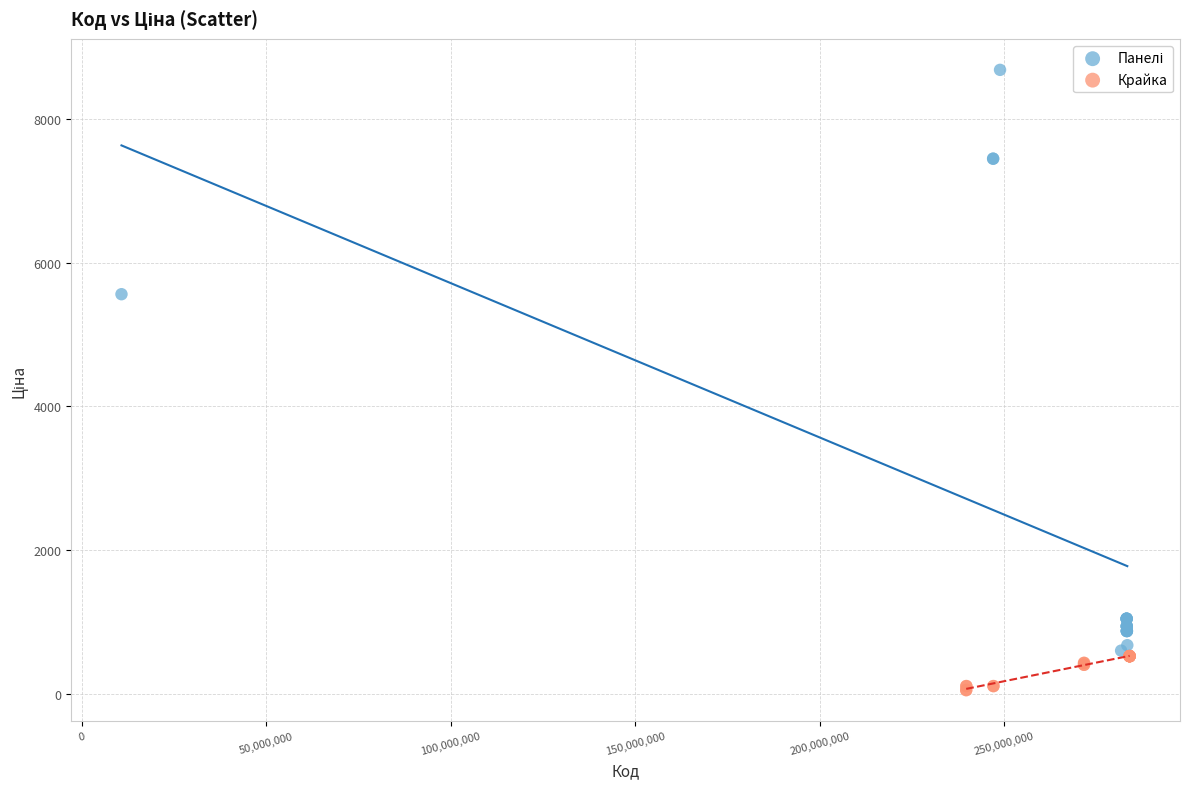

Which series contains the lowest Y value?

Крайка